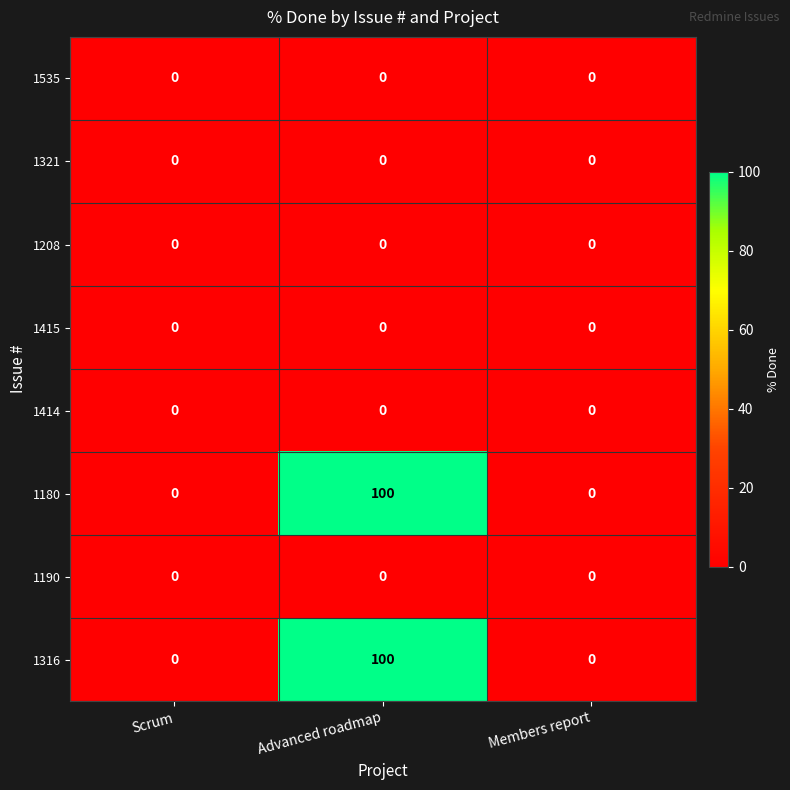

How many data points does each series have?

3